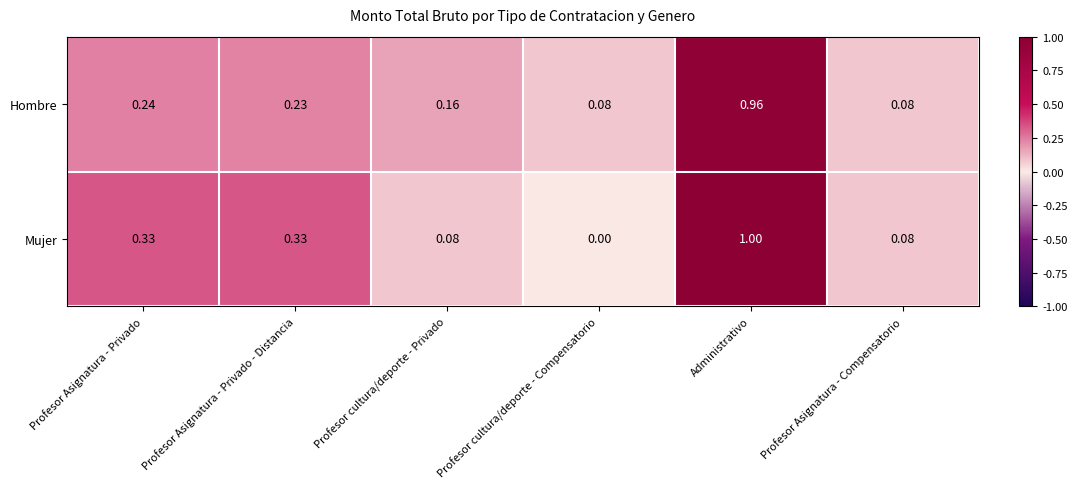

At how many categories does at least one series exceed 0?

6